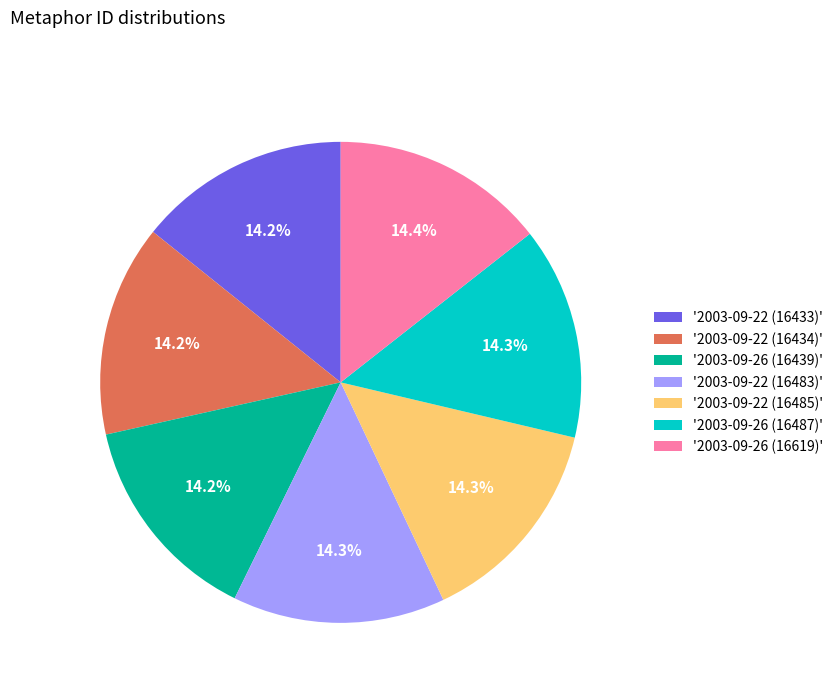

Count the number of slices in the pie.

7